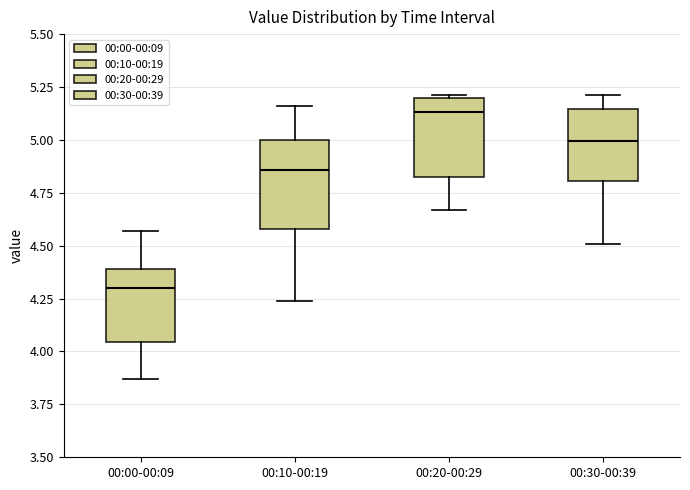

Reading left to right, transcribe this box plot: for each box, give where its median line is, the range the box spans, and where its two whiskers end, as read against the y-axis. The values are not printed on the chart, so give them approximately, as read against the axis.

00:00-00:09: median 4.30, box 4.05 to 4.40, whiskers 3.85 to 4.55
00:10-00:19: median 4.85, box 4.60 to 5.00, whiskers 4.25 to 5.15
00:20-00:29: median 5.15, box 4.80 to 5.20, whiskers 4.65 to 5.20
00:30-00:39: median 5.00, box 4.80 to 5.15, whiskers 4.50 to 5.20